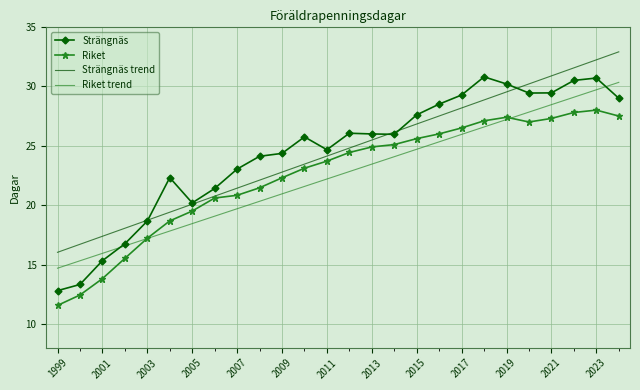

At how many categories does at least one series exceed 13?

26